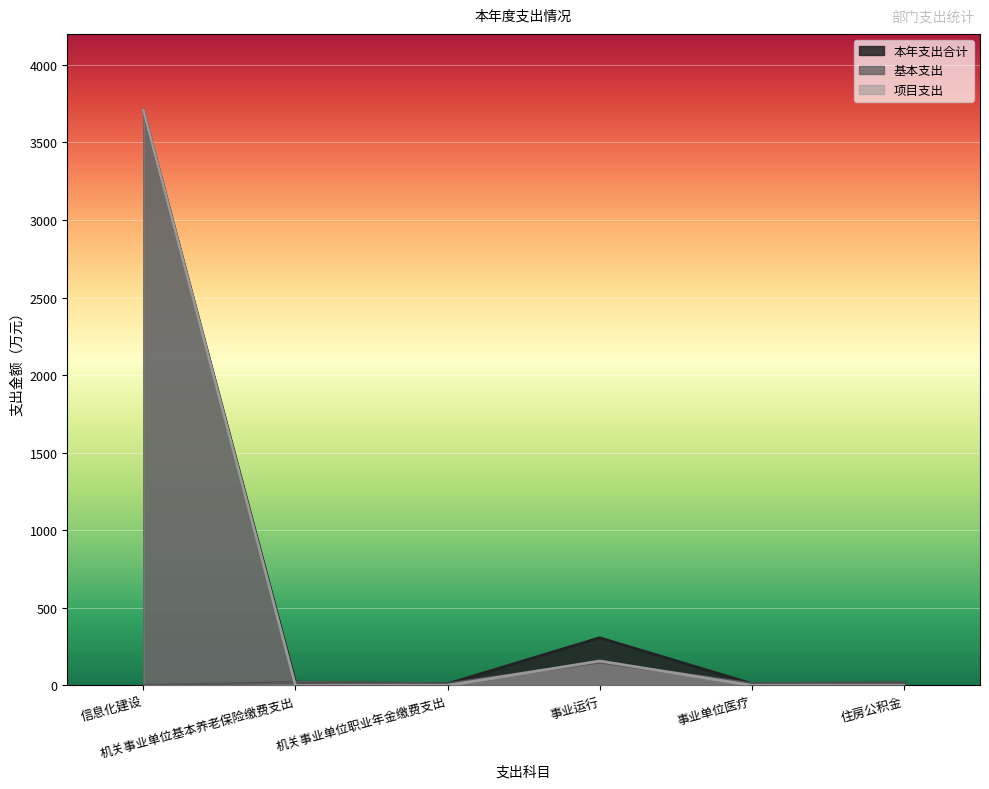

Is the value of 项目支出 at 机关事业单位基本养老保险缴费支出 greater than the value of 本年支出合计 at 事业单位医疗?

No